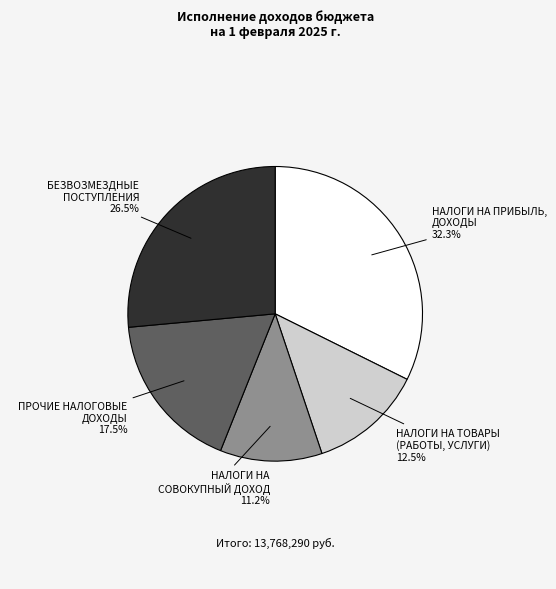

Approximately how many times larger is the value at НАЛОГИ НА СОВОКУПНЫЙ ДОХОД compared to БЕЗВОЗМЕЗДНЫЕ ПОСТУПЛЕНИЯ?

0.4